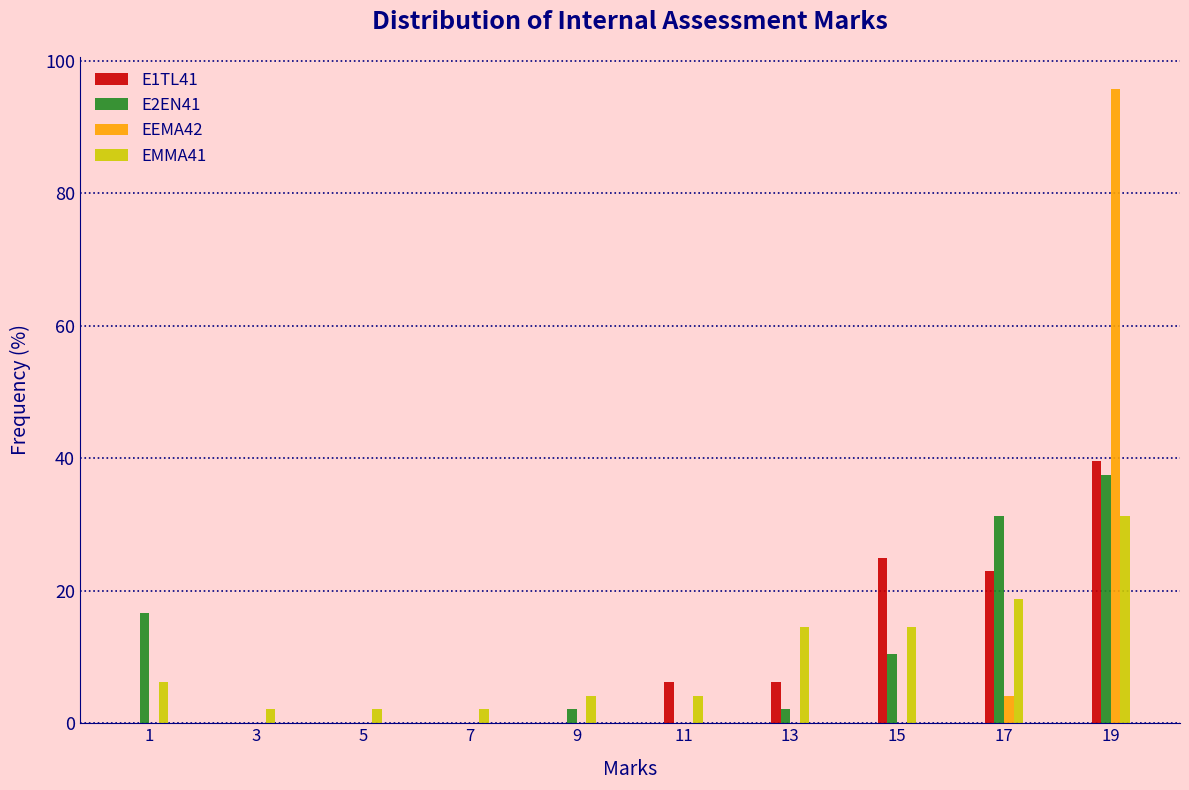

What is the sum of the E2EN41 values at 19 and 9?

39.6